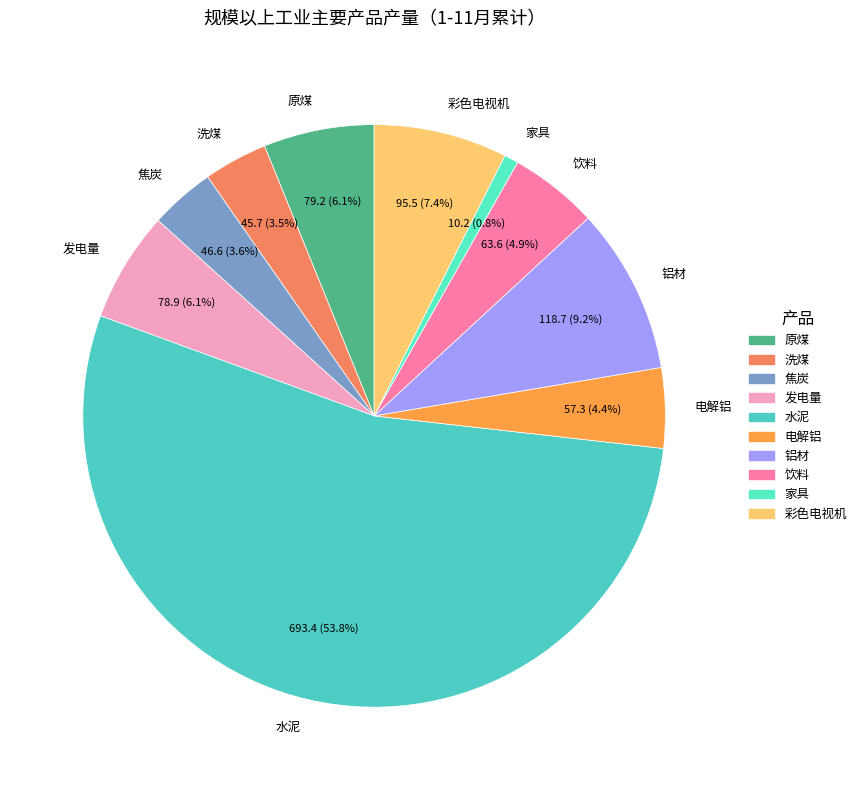

Which category has the biggest portion of the pie?

水泥